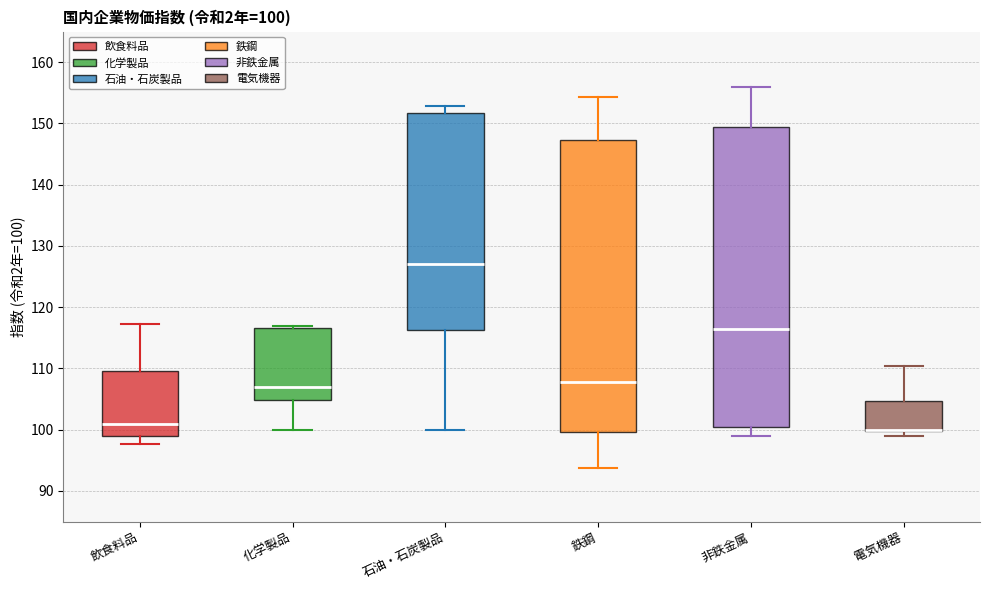

Comparing the boxes themselves (not the whiskers), which one is the tallest?

非鉄金属